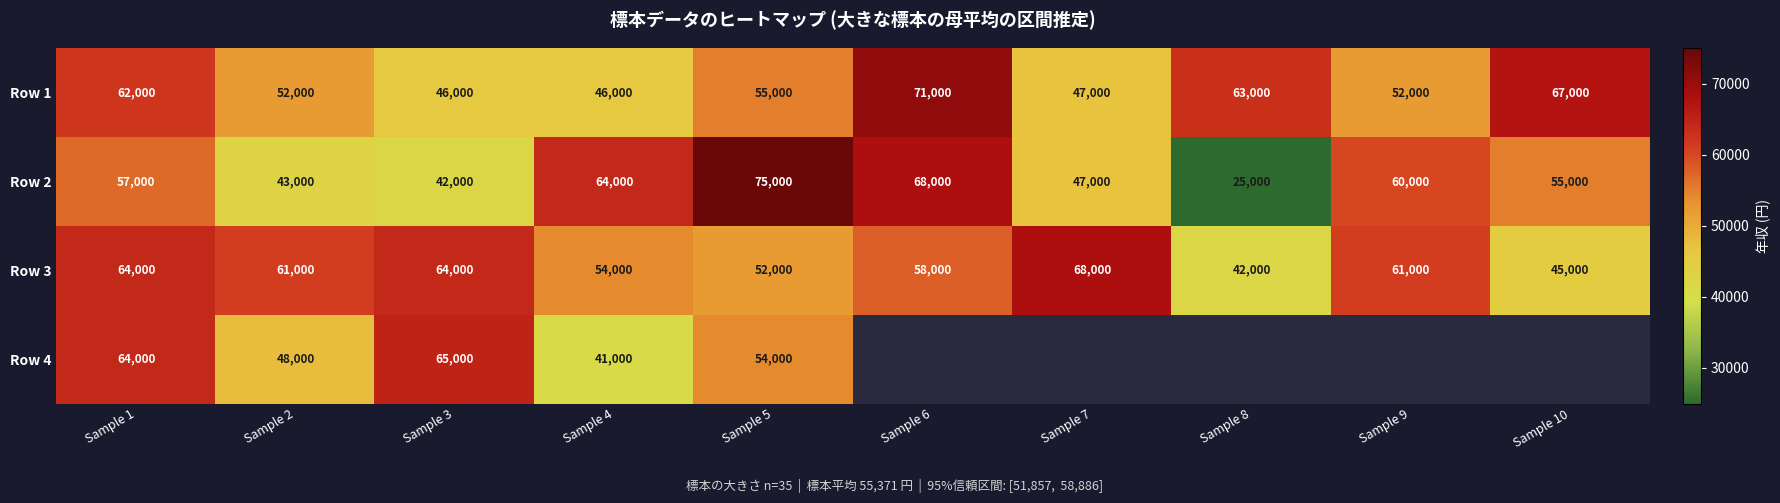

At how many categories does at least one series exceed 66605?

4